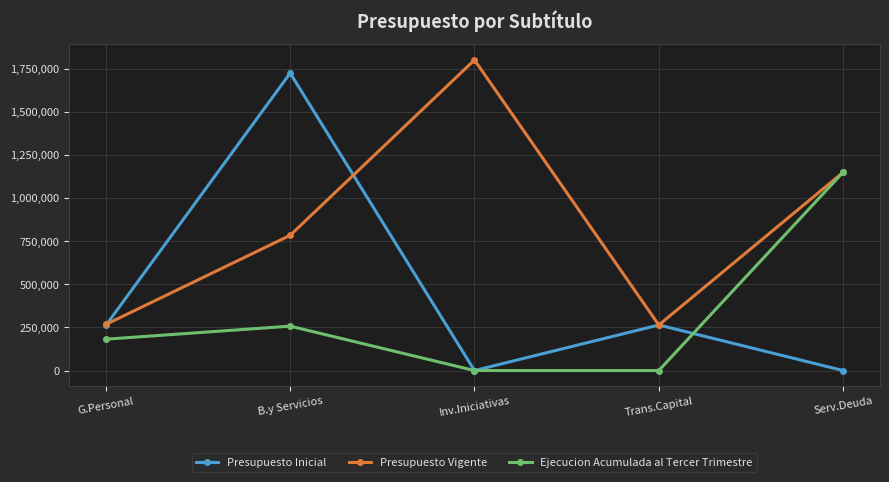

Is it true that Presupuesto Vigente equals 3218987 at Inv.Iniciativas?

False